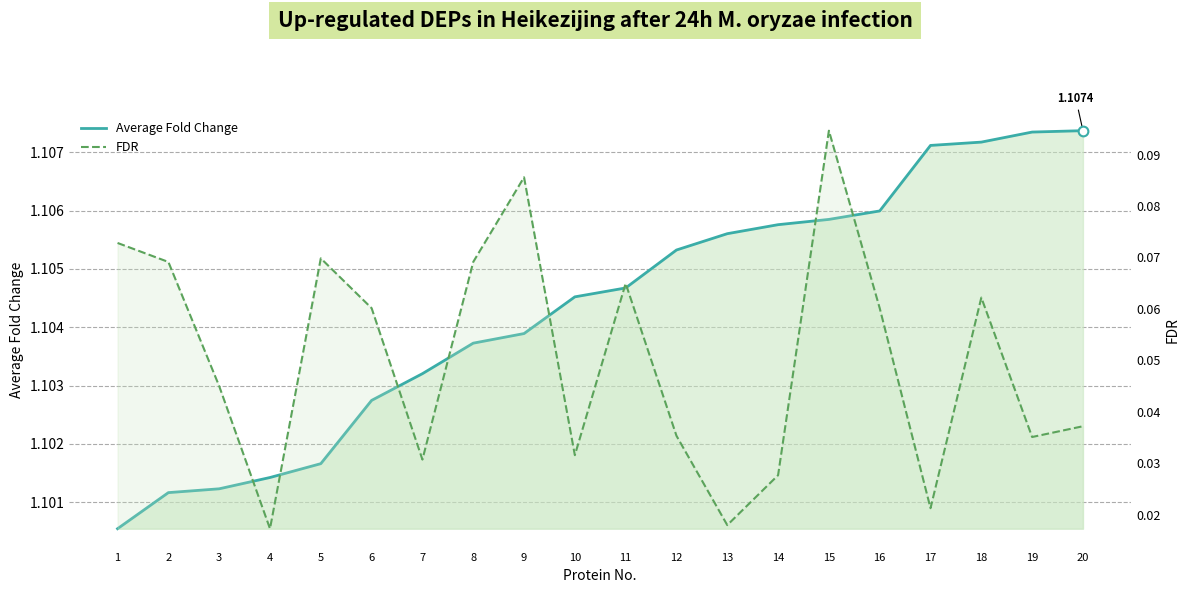

Reading left to right, transcribe all the data shown in this chart.

Average Fold Change: 1=1.1	2=1.1	3=1.1	4=1.1	5=1.1	6=1.1	7=1.1	8=1.1	9=1.1	10=1.1	11=1.1	12=1.1	13=1.1	14=1.1	15=1.1	16=1.1	17=1.1	18=1.1	19=1.1	20=1.1
FDR: 1=0.1	2=0.1	3=0.0	4=0.0	5=0.1	6=0.1	7=0.0	8=0.1	9=0.1	10=0.0	11=0.1	12=0.0	13=0.0	14=0.0	15=0.1	16=0.1	17=0.0	18=0.1	19=0.0	20=0.0